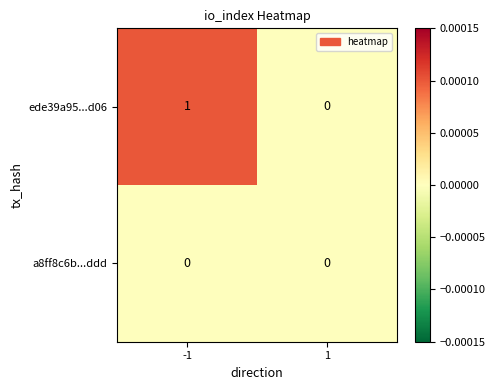

Rank the categories by ede39a95...d06 value from highest to lowest.

-1, 1